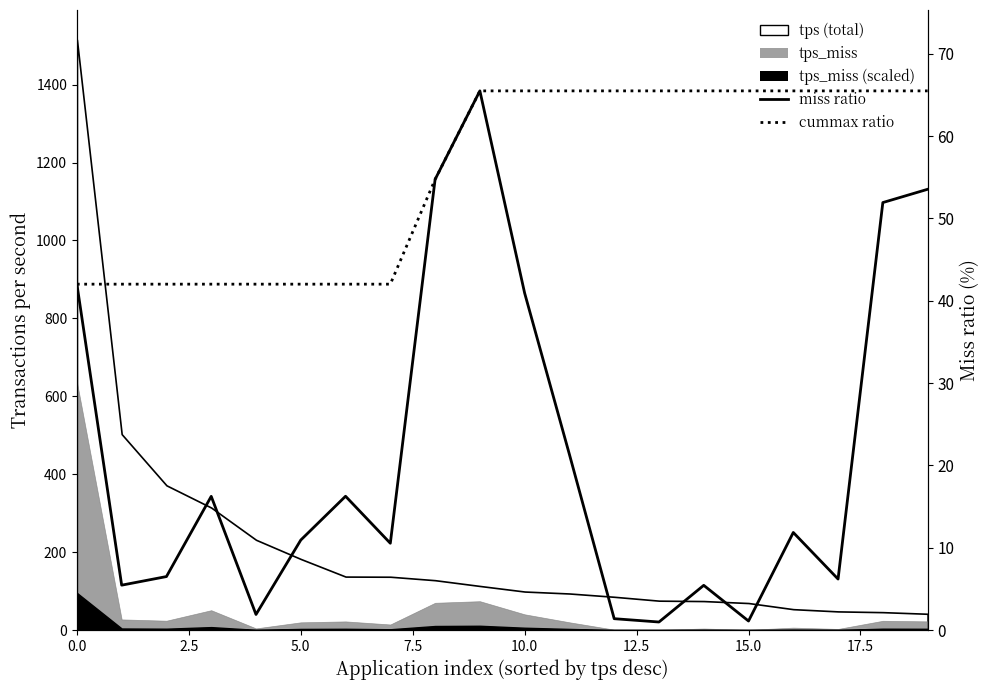

True or false: tps_miss cummax (dotted) and tps_miss ratio (solid) intersect in this chart.

False